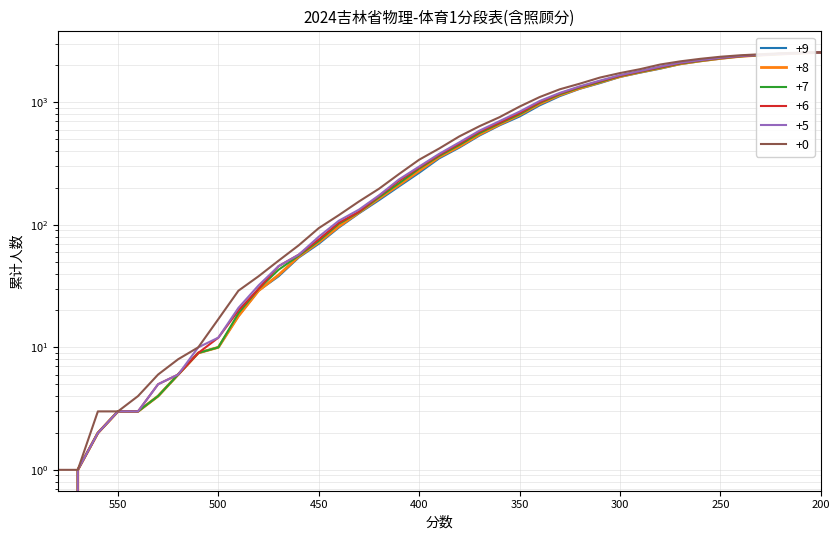

Reading left to right, transcribe all the data shown in this chart.

+9: 0	1	2	3	3	4	6	9	10	18	29	38	54	70	95	124	159	206	266	349	427	535	648	766	944	1123	1290	1434	1611	1746	1882	2050	2167	2273	2369	2427	2473	2518	2550
+8: 0	1	2	3	3	4	6	9	10	18	29	39	55	72	97	126	164	212	276	358	436	546	660	788	970	1146	1302	1455	1623	1764	1902	2062	2177	2282	2373	2429	2479	2520	2553
+7: 0	1	2	3	3	4	6	9	10	19	30	43	56	74	102	127	168	219	288	366	449	561	673	800	990	1163	1321	1467	1637	1774	1915	2075	2186	2293	2379	2432	2488	2524	2553
+6: 0	1	2	3	3	5	6	9	12	20	30	46	57	76	104	128	172	229	294	373	460	576	683	818	1003	1180	1337	1487	1648	1787	1935	2090	2200	2301	2383	2439	2492	2526	2560
+5: 0	1	2	3	3	5	6	10	12	21	32	46	57	80	108	133	174	235	299	380	471	587	702	840	1025	1193	1351	1505	1667	1802	1956	2105	2209	2309	2391	2444	2494	2528	2560
+0: 1	1	3	3	4	6	8	10	17	29	38	51	68	94	120	155	197	260	340	420	527	638	756	923	1104	1277	1420	1592	1733	1865	2035	2160	2265	2355	2422	2468	2513	2546	2565